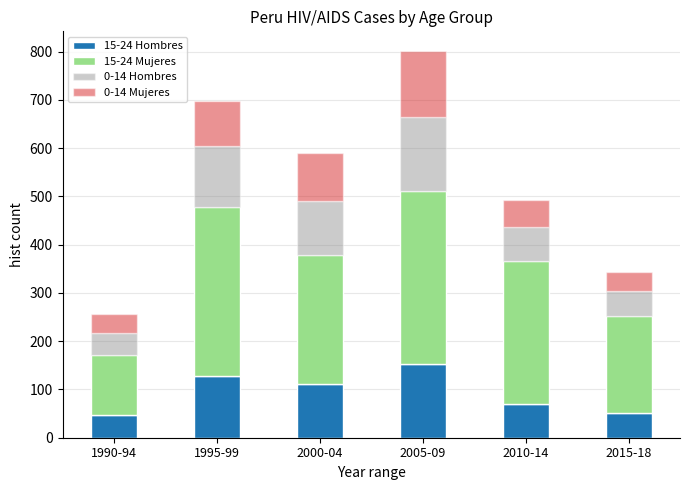

Reading right to left, what are the values for 15-24 Hombres?

2015-18=51	2010-14=69	2005-09=152	2000-04=111	1995-99=127	1990-94=47